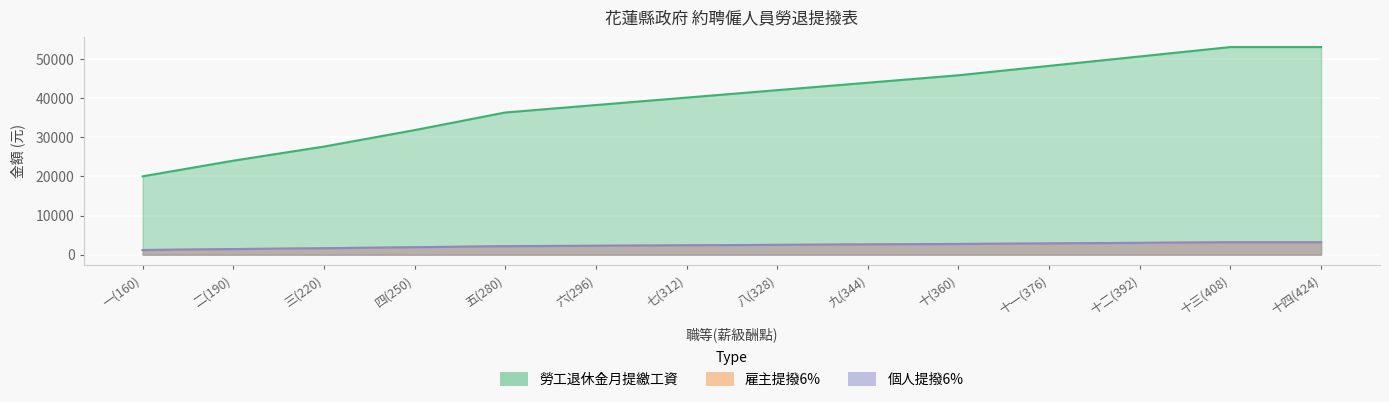

What is the sum of the 勞工退休金月提繳工資 values at 三(220) and 四(250)?

59400.0